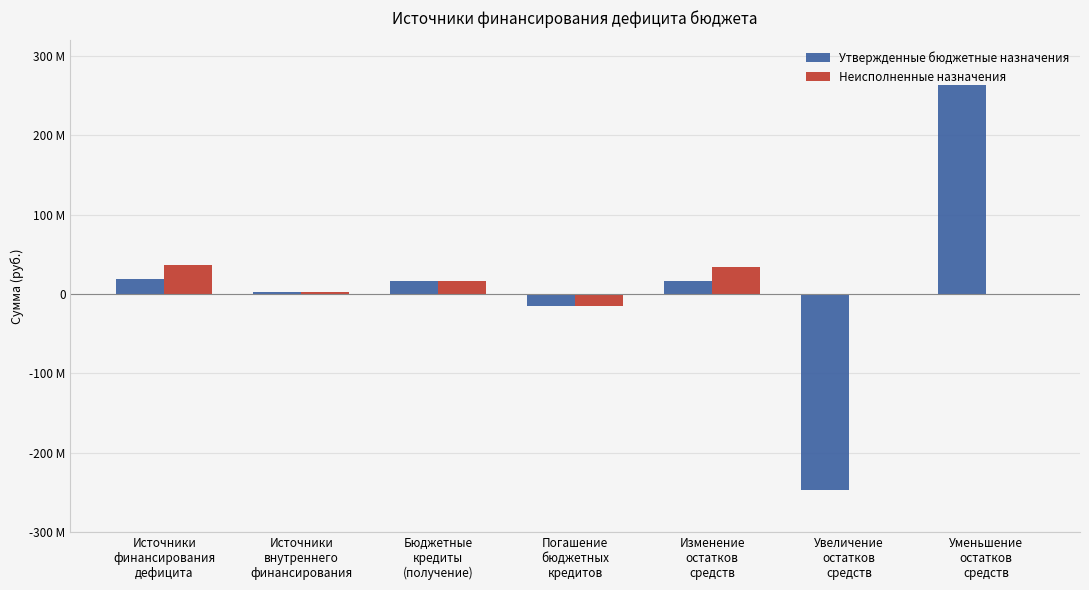

Are the bars grouped side by side (vs. stacked)?

Yes